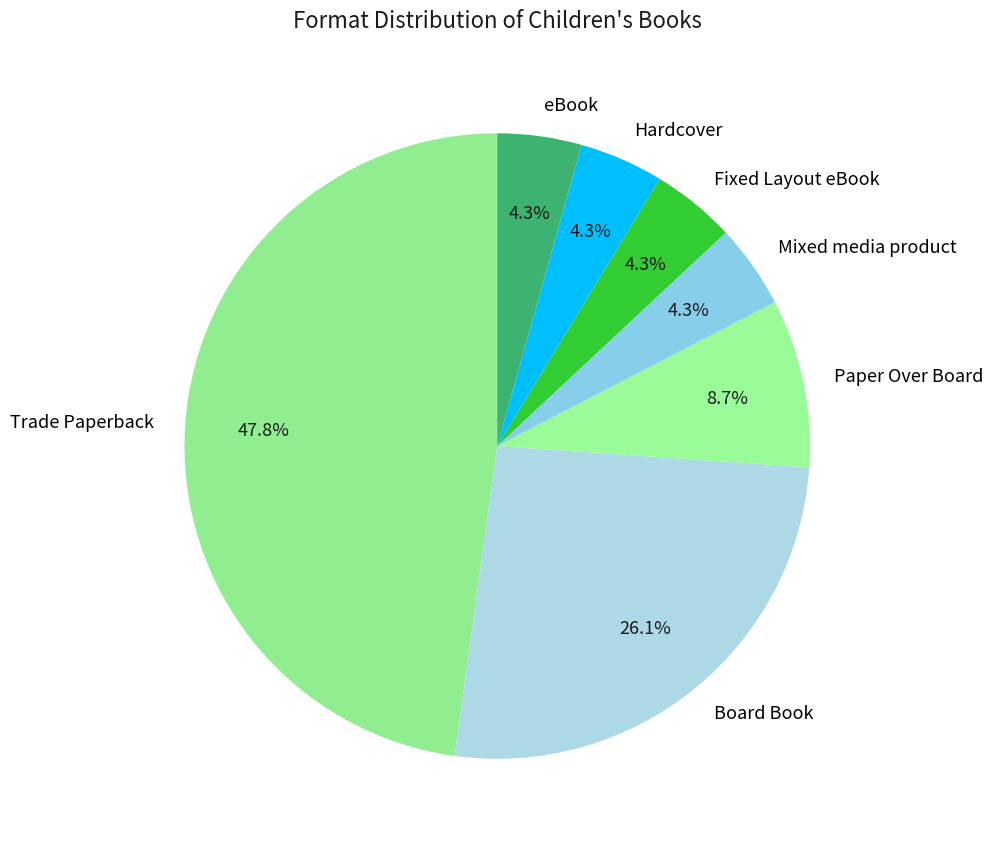

Which slice is the largest?

Trade Paperback